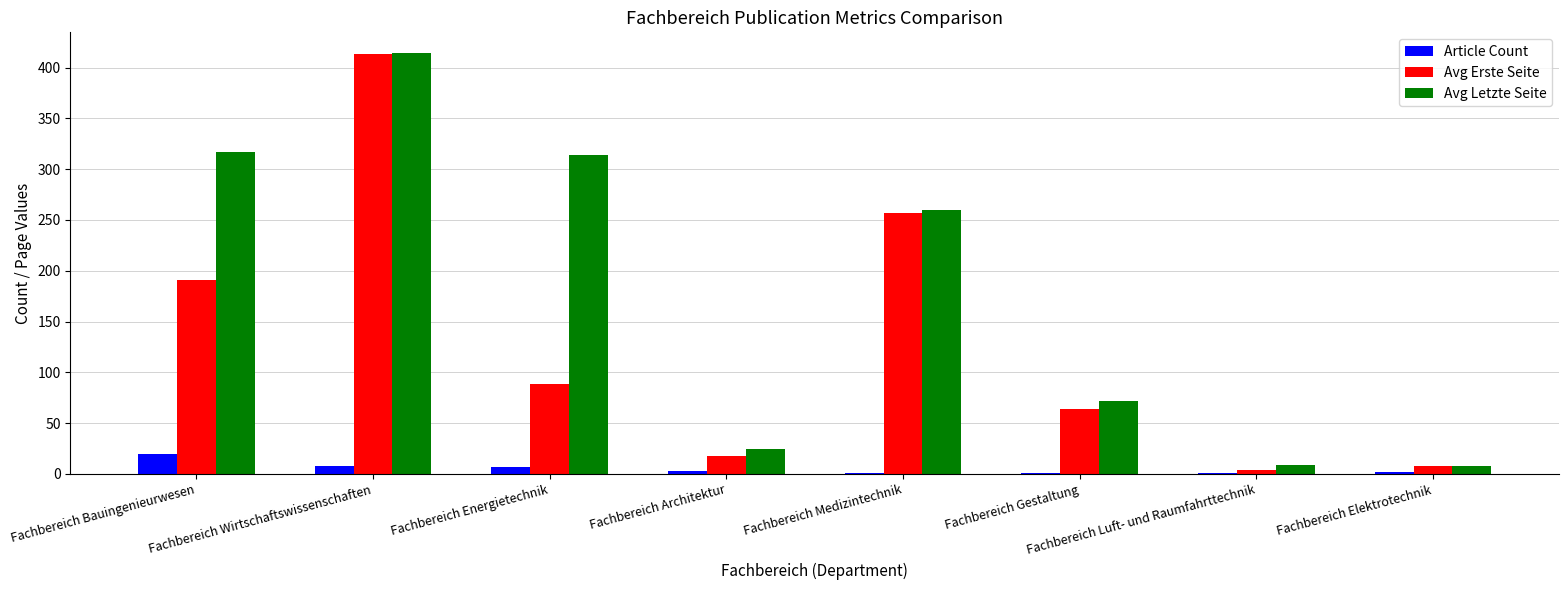

Count the number of categories in the chart.

8